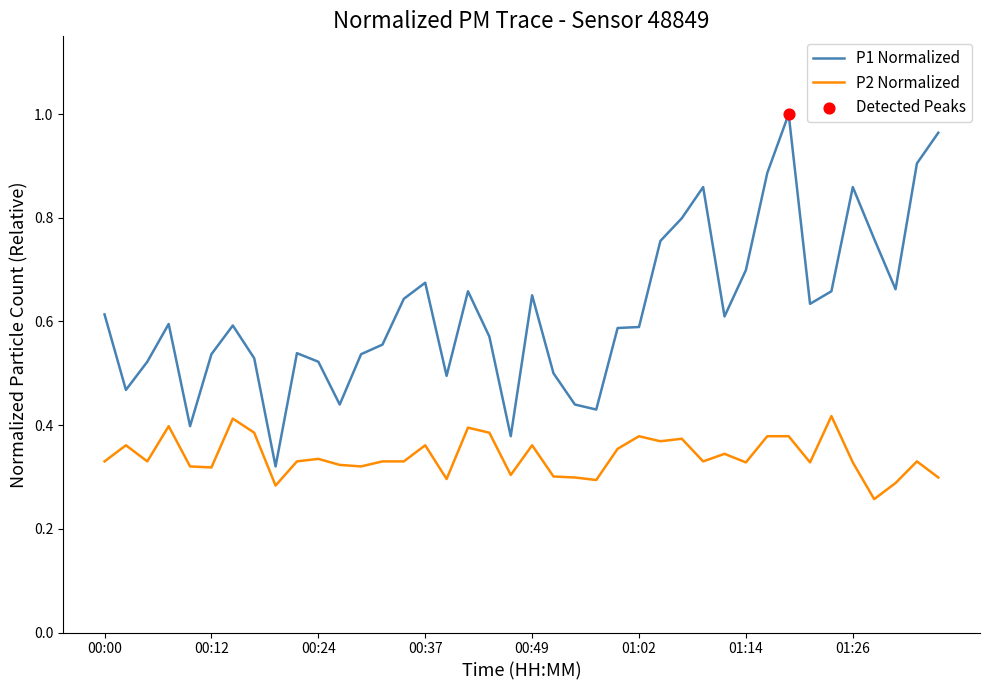

Which series has the widest spread of values?

P1 Normalized